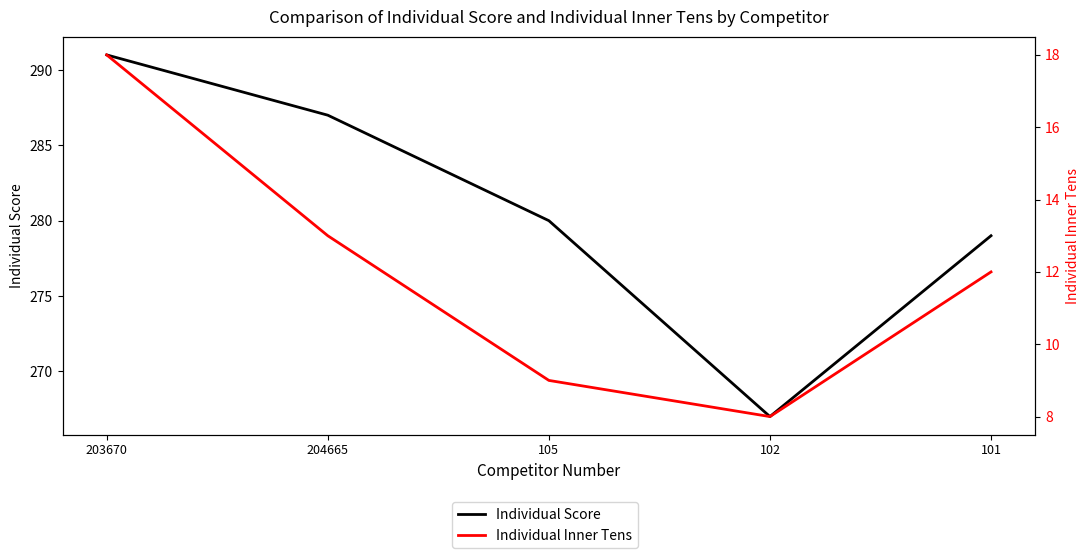

The Individual Inner Tens series shows 4 at 204665. True or false?

False